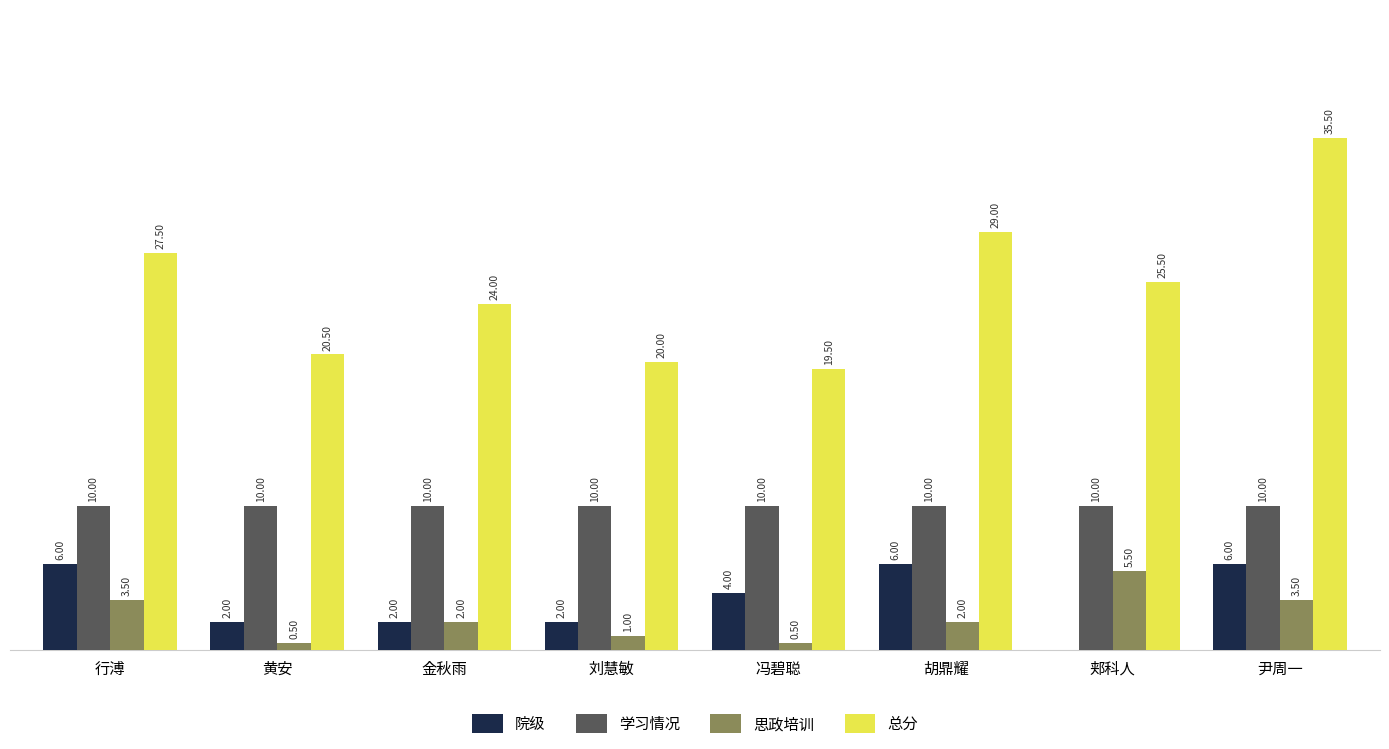

Which series changed the most between 冯碧聪 and 尹周一?

总分